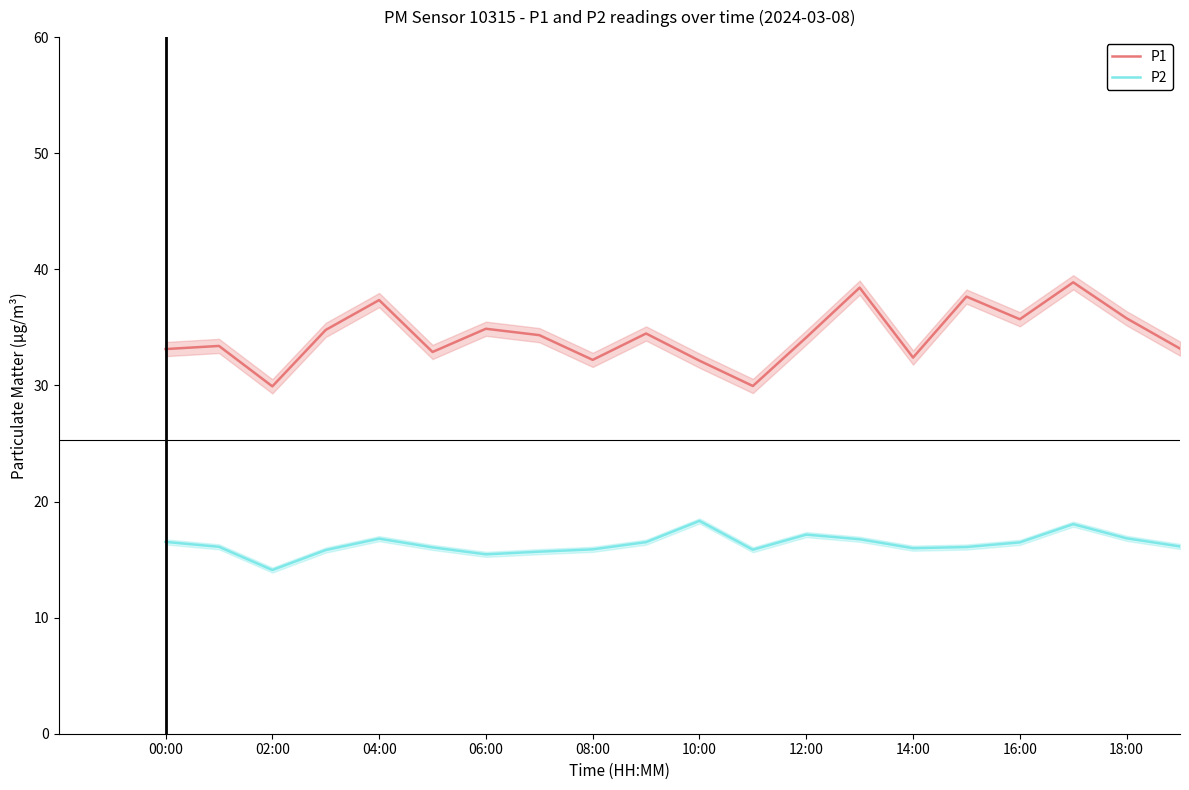

What is the maximum value for P1?

38.9